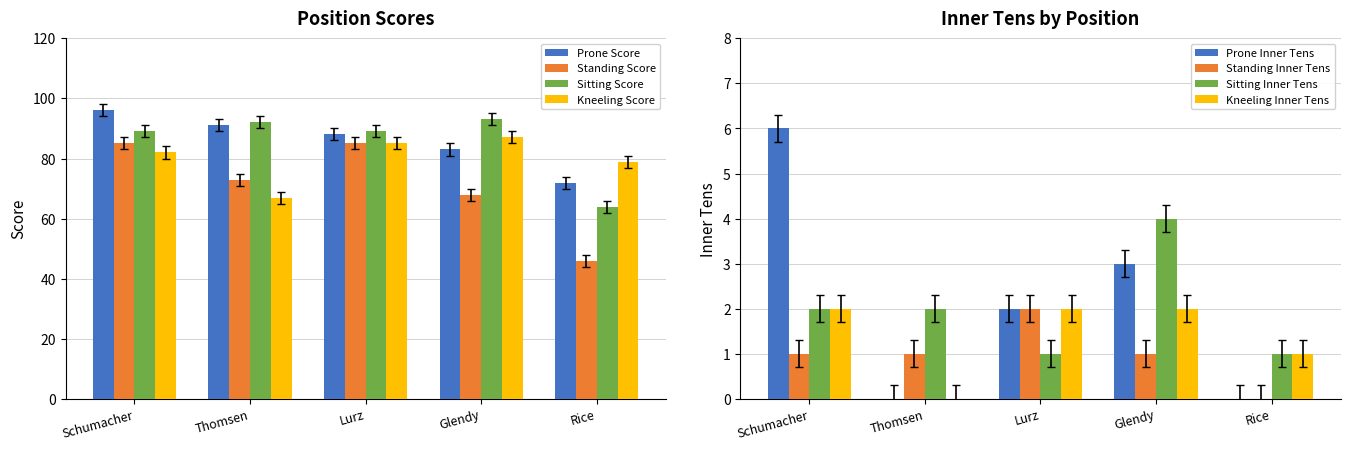

Is it true that Standing Score equals 121 at Glendy?

False